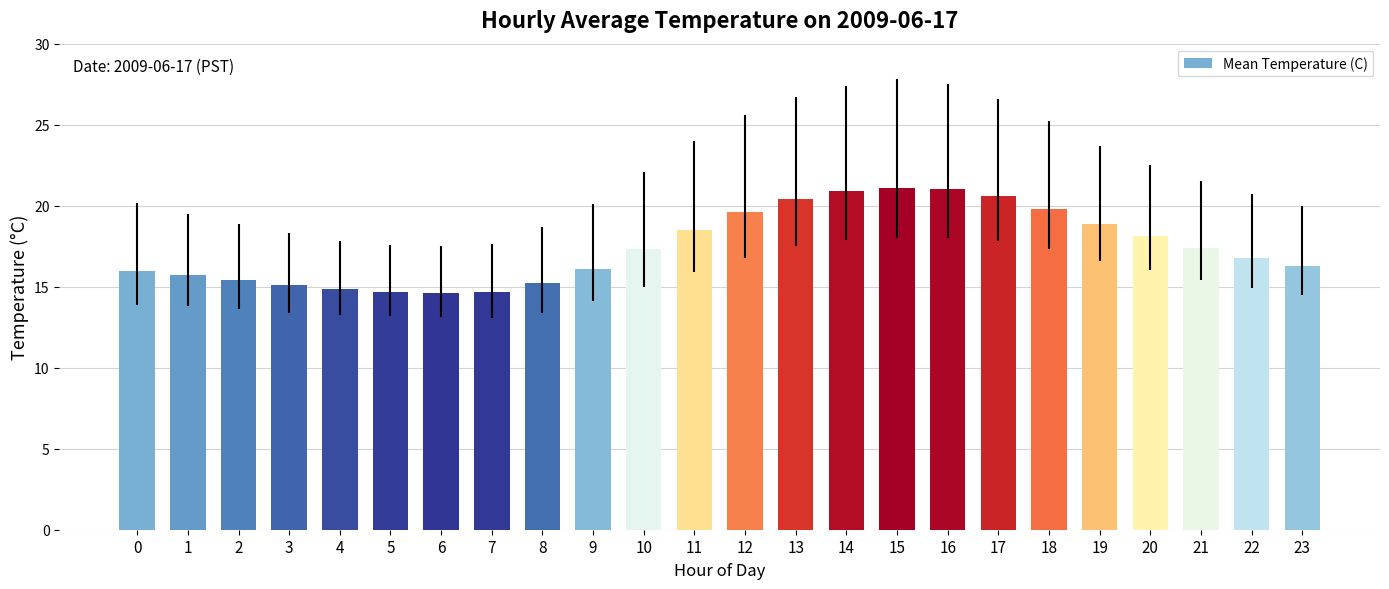

Between 18 and 16, which is larger?

16